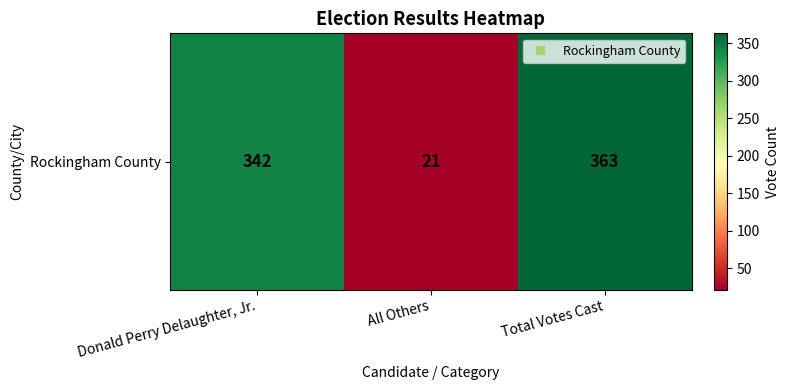

List the labels in order of value, largest first.

Total Votes Cast, Donald Perry Delaughter, Jr., All Others